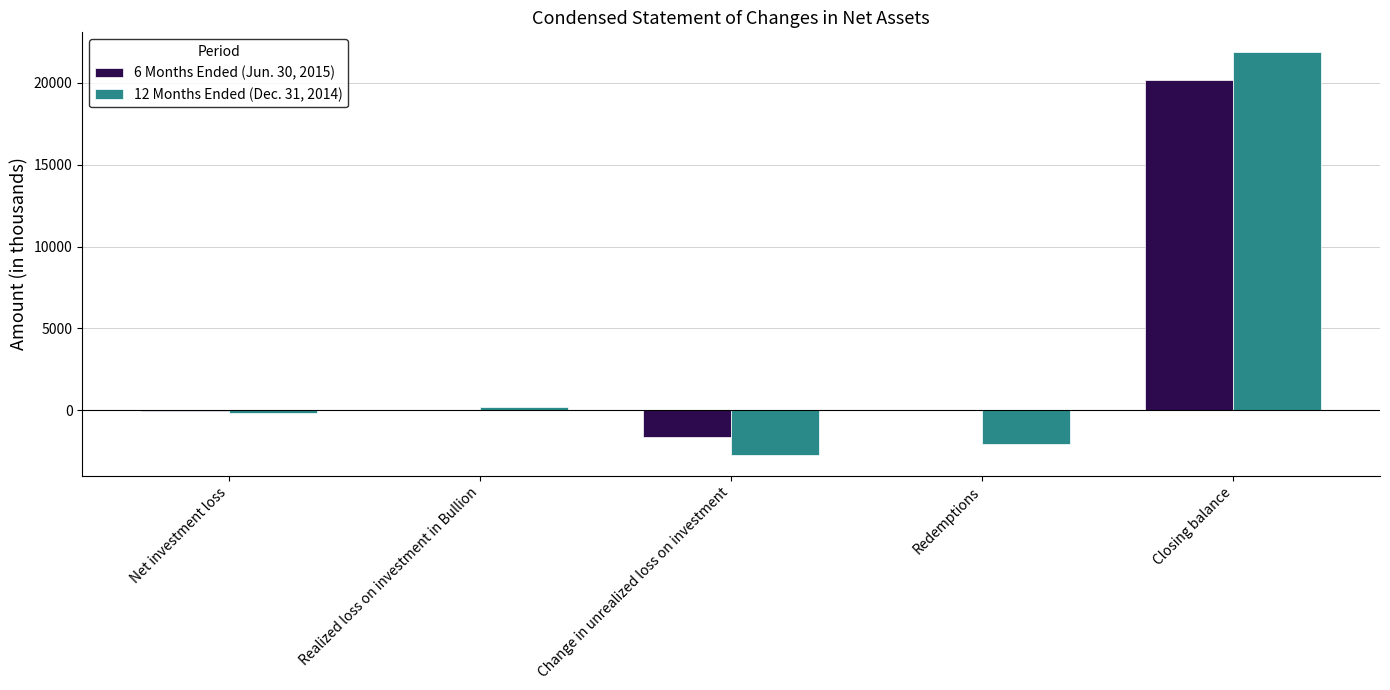

Is the value of 12 Months Ended (Dec. 31, 2014) at Change in unrealized loss on investment greater than the value of 6 Months Ended (Jun. 30, 2015) at Closing balance?

No